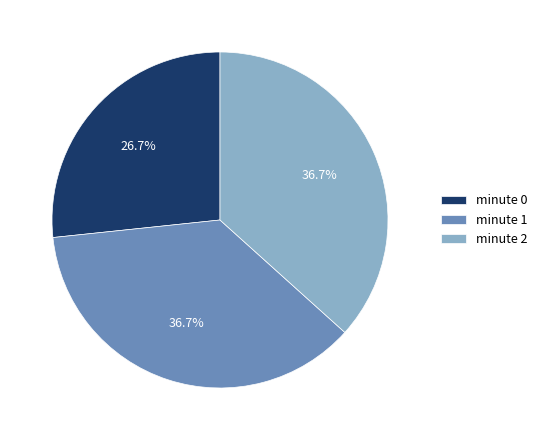

True or false: minute 0 accounts for 27% of the total.

True